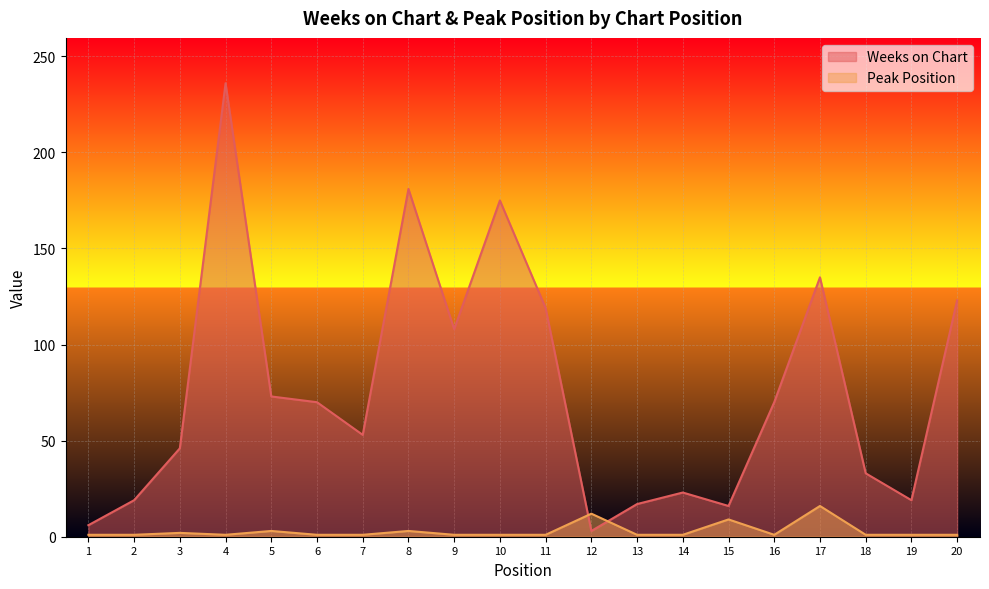

What is the sum of the Weeks on Chart values at 13 and 11?

136